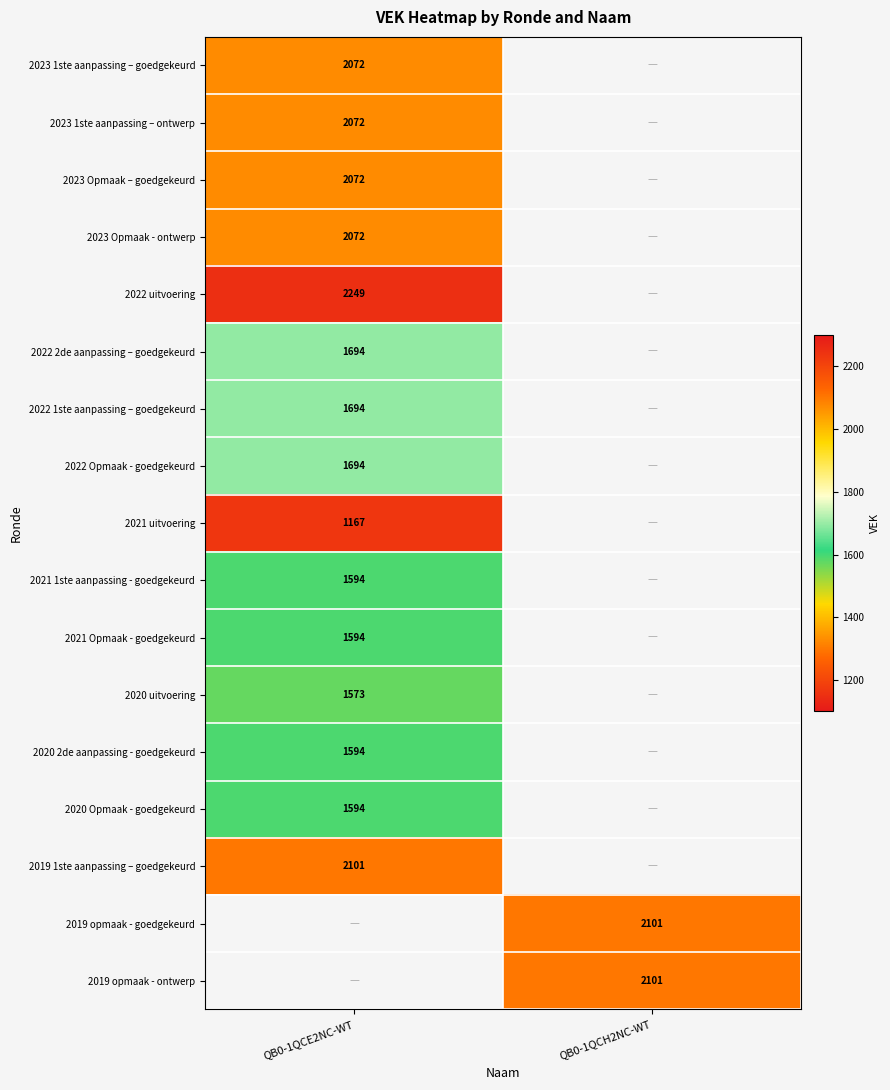

At how many categories does at least one series exceed 2030?

2